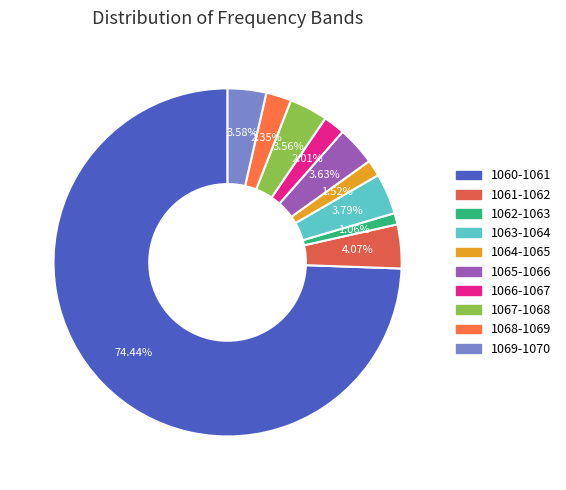

How many segments does this pie chart have?

10